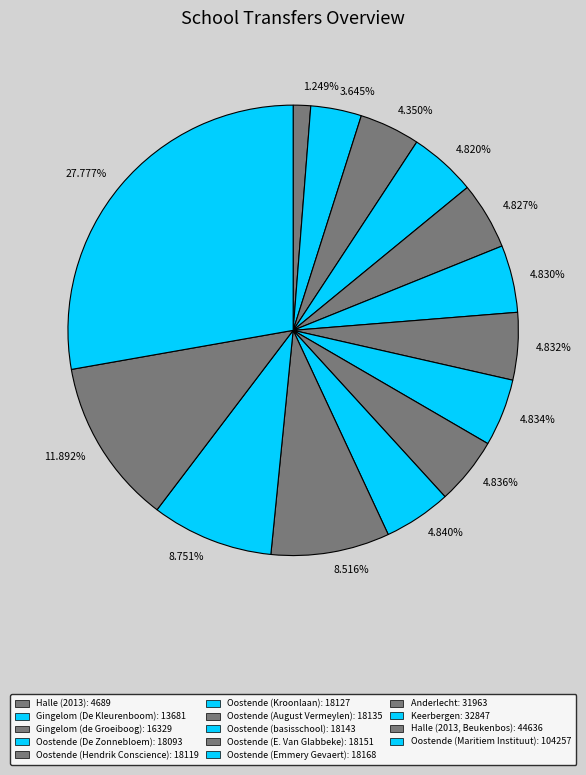

Is the sum of 4.827% and 27.777% greater than half?

No